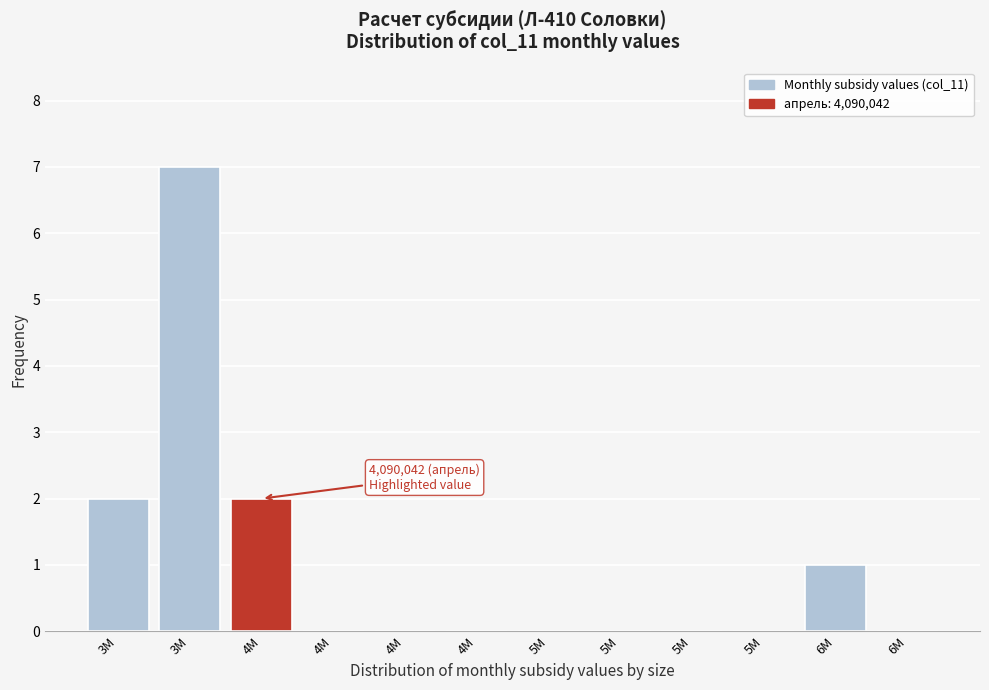

How many distinct data groups are displayed?

1